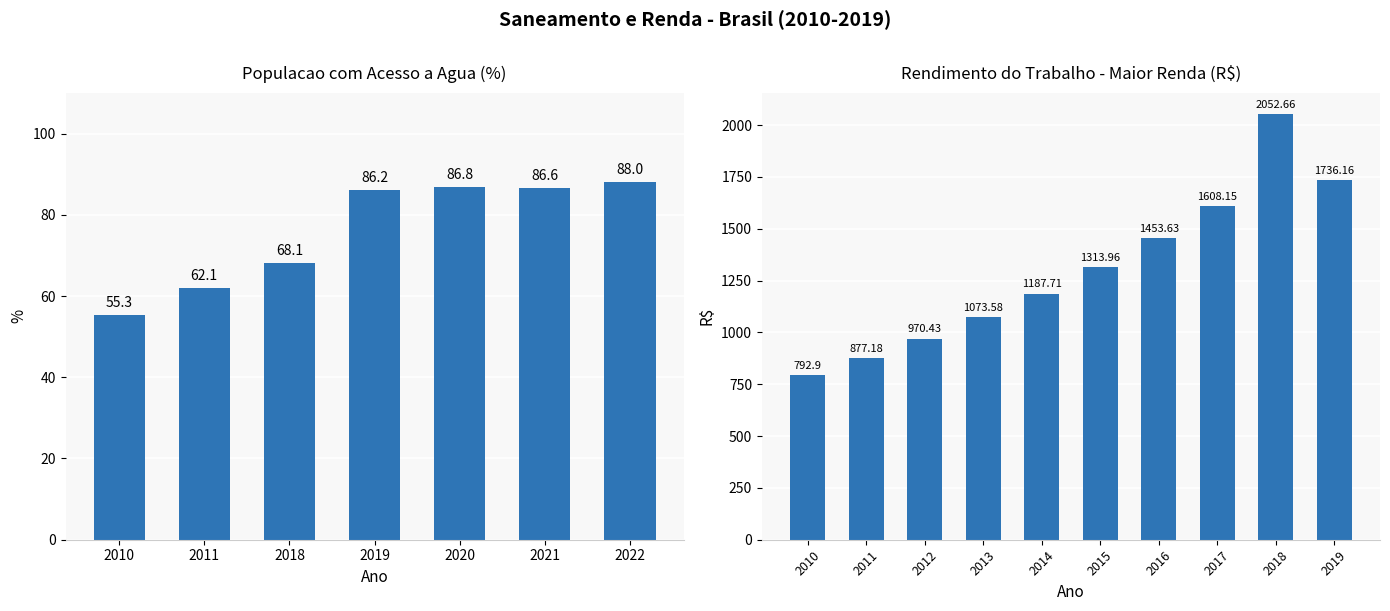

True or false: the data shows 86.8 at 2020.

True